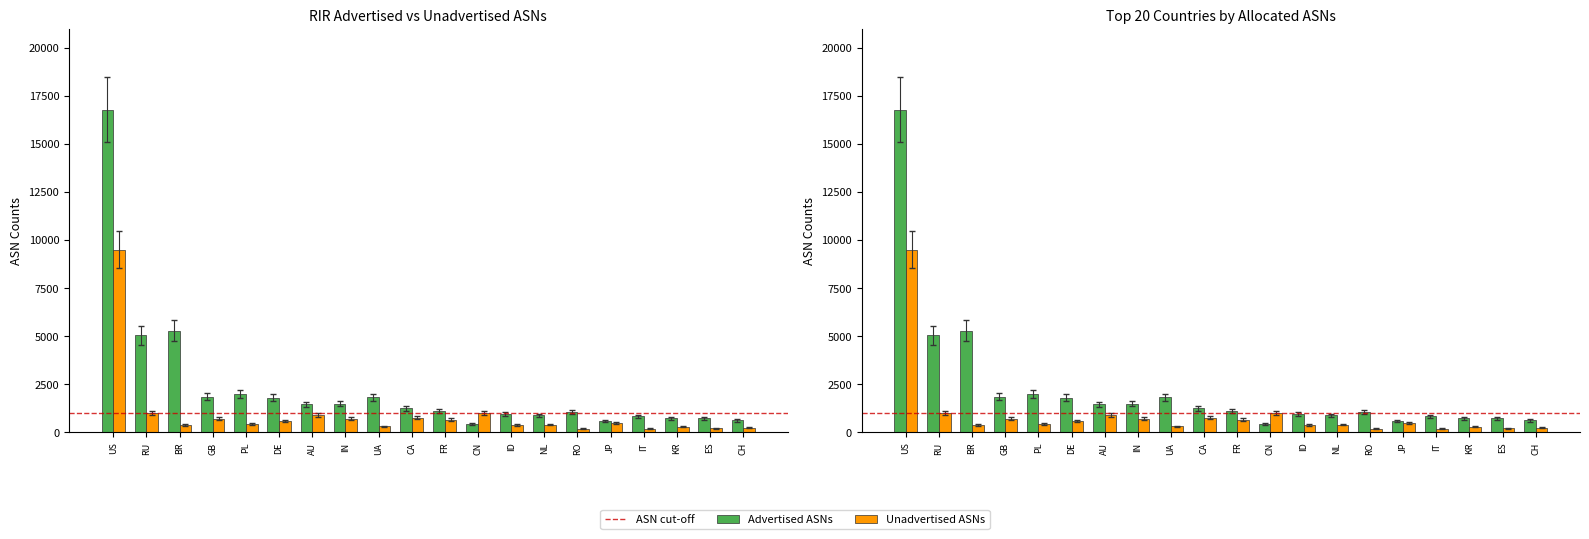

At which label is Advertised ASNs closest to 7745?

BR